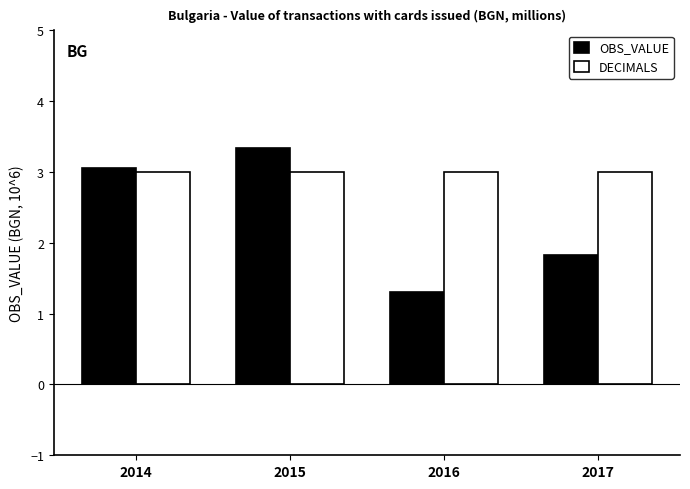

Which series has the largest total across all categories?

DECIMALS